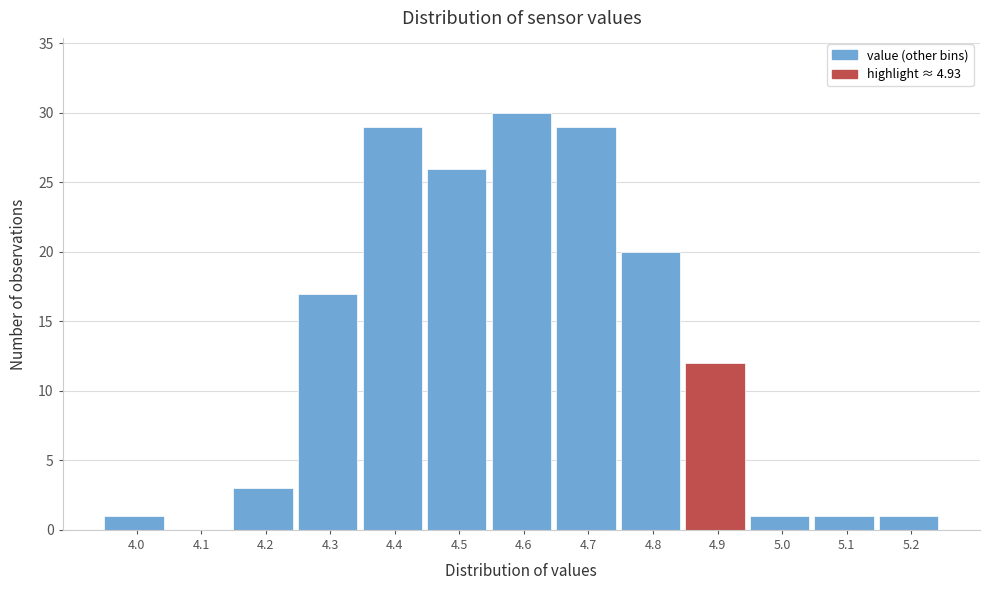

Reading left to right, transcribe all the data shown in this chart.

4.0=1	4.1=0	4.2=3	4.3=17	4.4=29	4.5=26	4.6=30	4.7=29	4.8=20	4.9=12	5.0=1	5.1=1	5.2=1